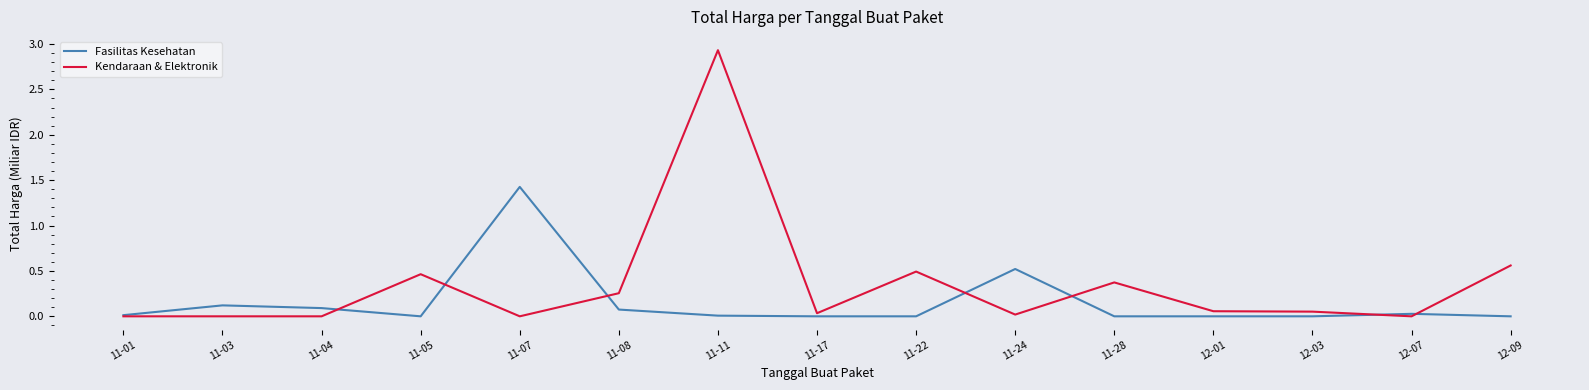

Which series has the largest total across all categories?

Kendaraan & Elektronik